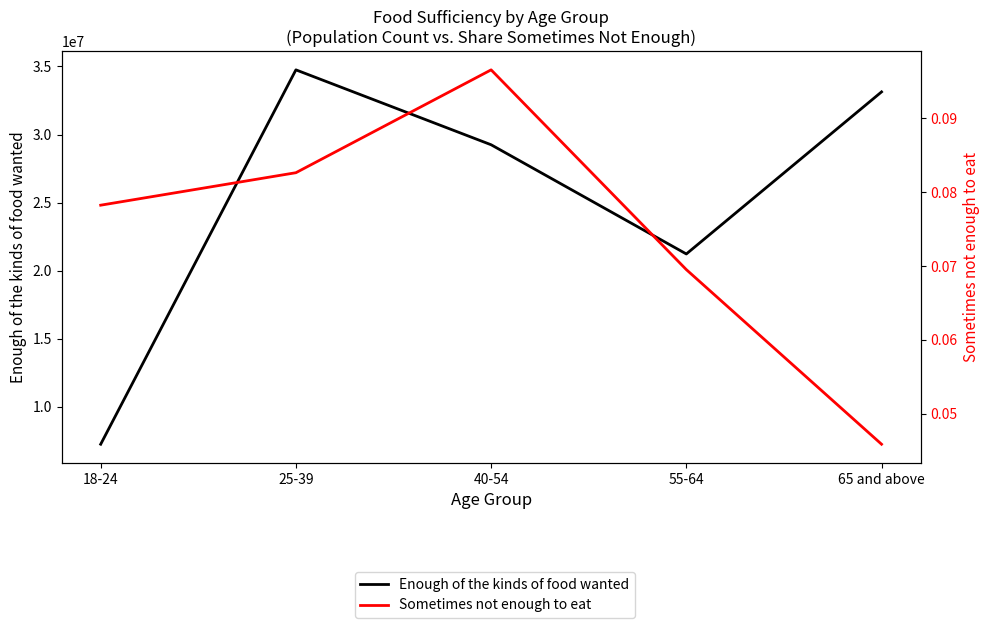

List the series in order of their peak value, highest first.

Enough of the kinds of food wanted, Sometimes not enough to eat